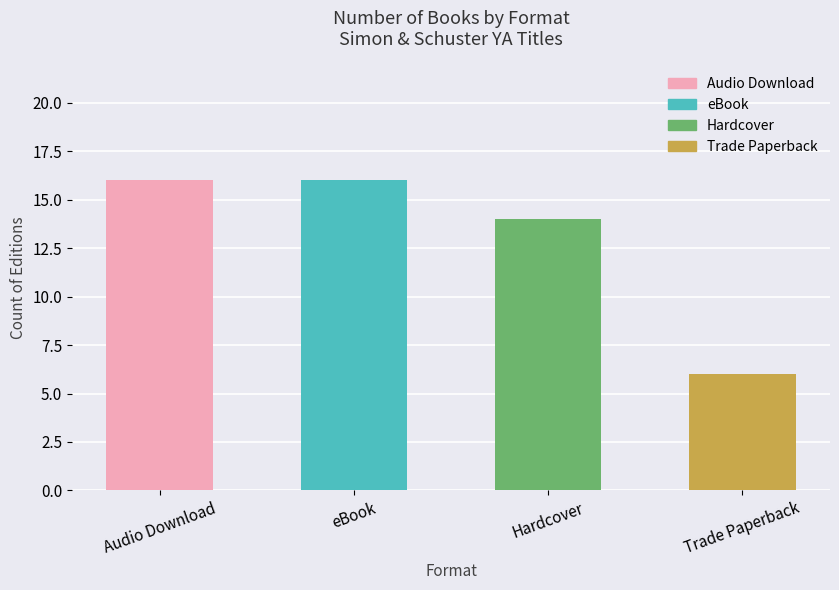

What is the label of the 2nd bar from the right?

Hardcover